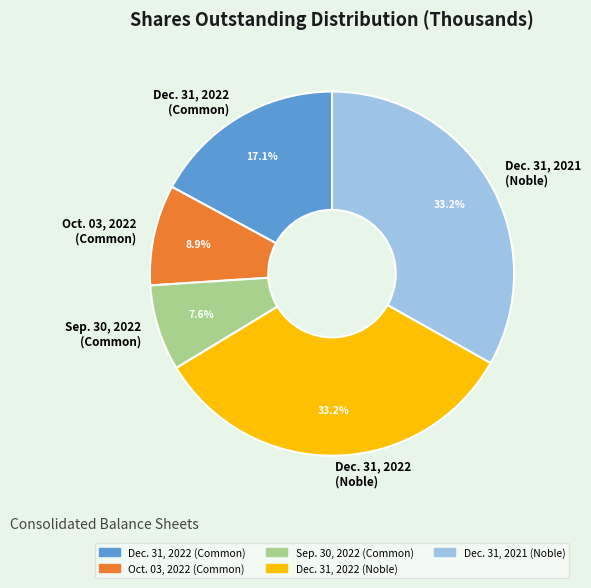

Count the number of slices in the pie.

5